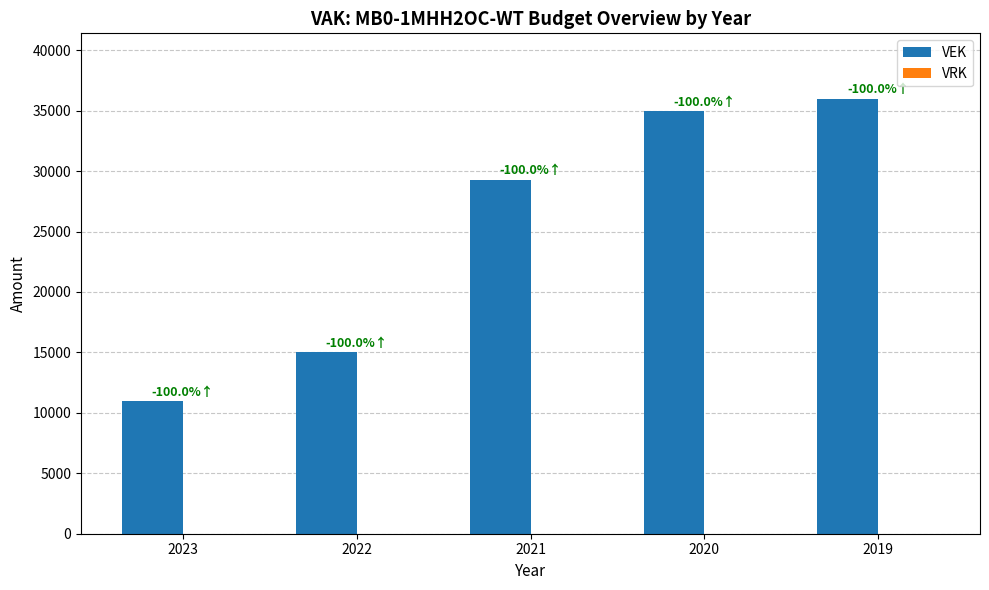

List the labels in order of value, smallest first.

2023, 2022, 2021, 2020, 2019